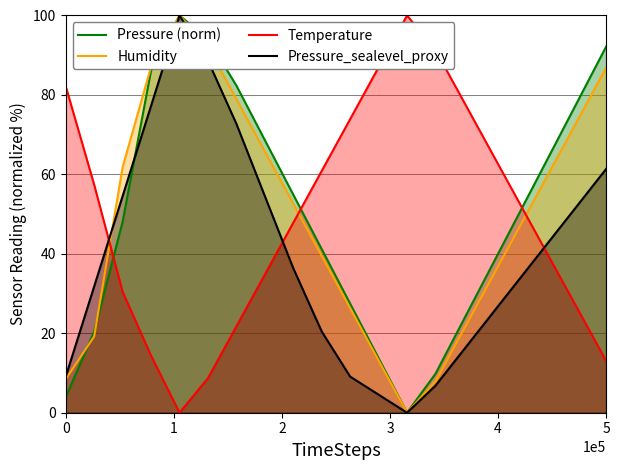

Does the chart have visible grid lines?

Yes